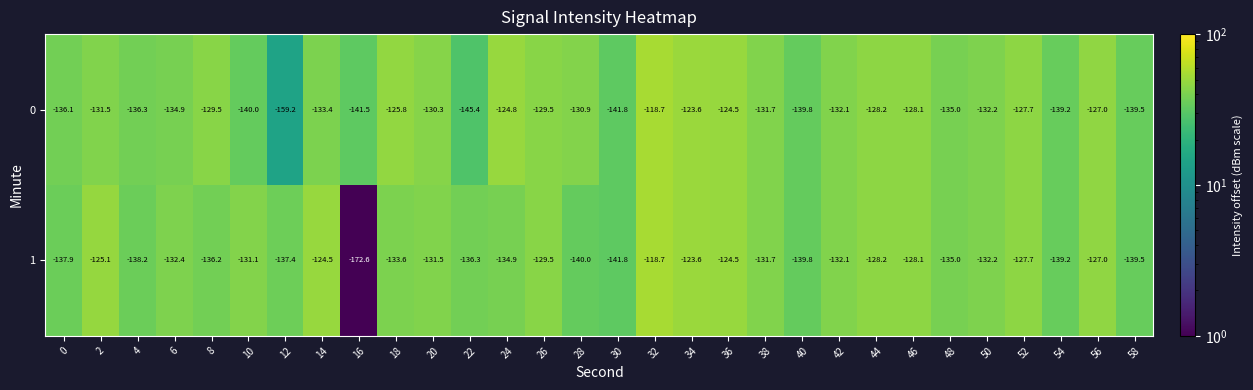

Rank the series by their average value, from highest to lowest.

0, 1